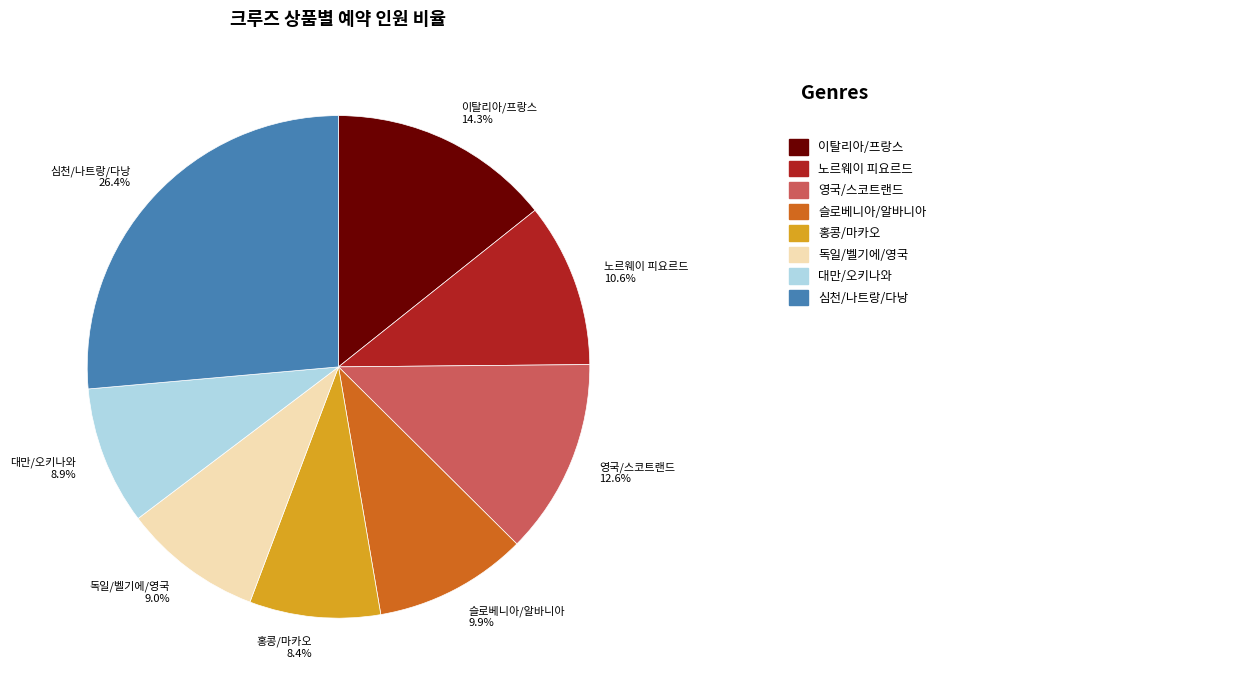

How many segments does this pie chart have?

8